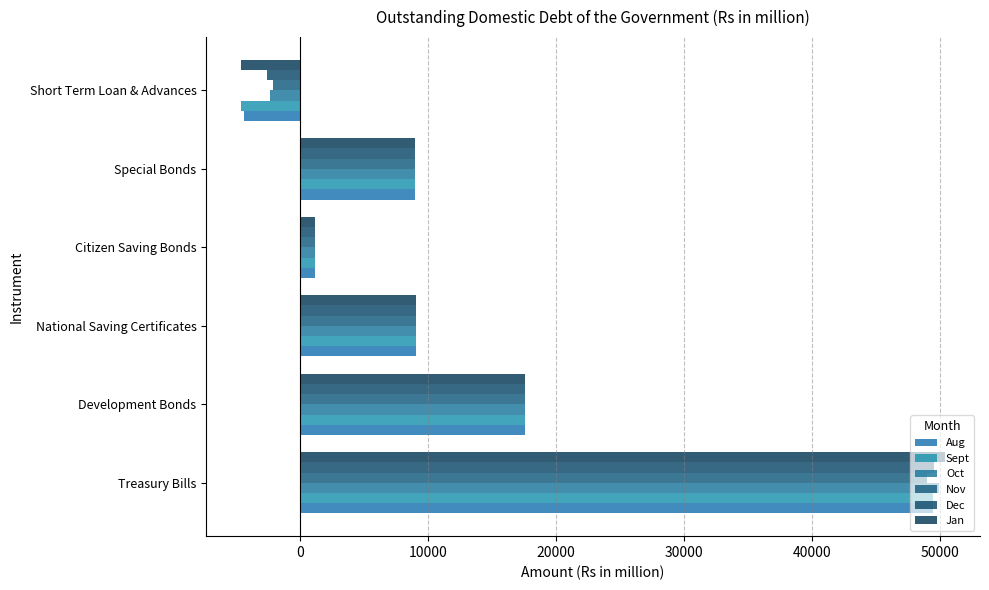

Rank the series by their maximum value, from lowest to highest.

Nov, Aug, Sept, Dec, Oct, Jan